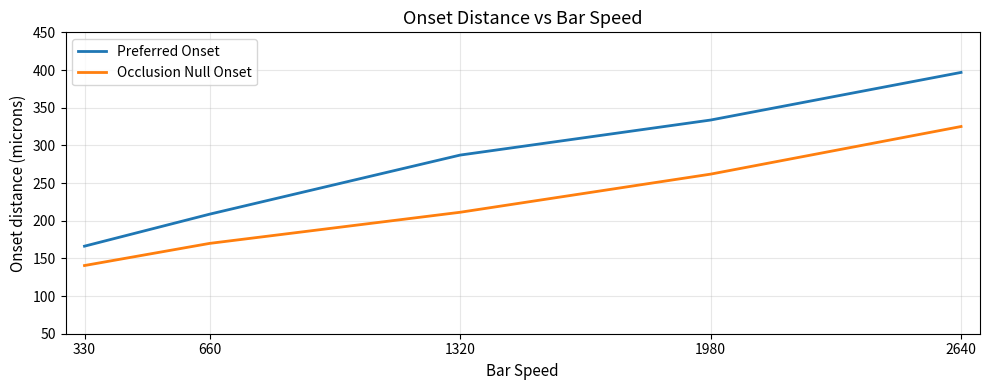

True or false: Preferred Onset and Occlusion Null Onset intersect in this chart.

False